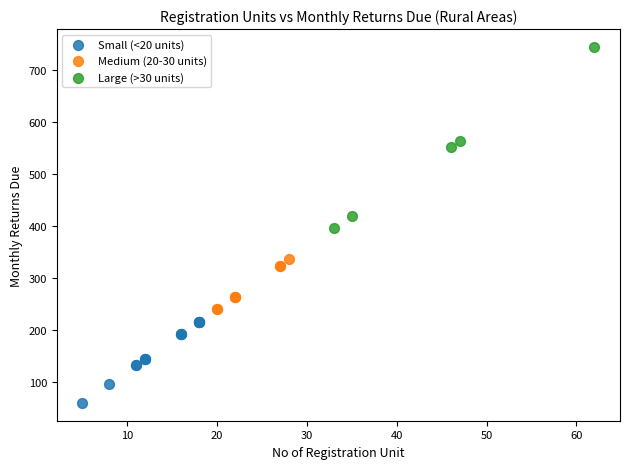

Which series contains the highest Y value?

Large (>30 units)